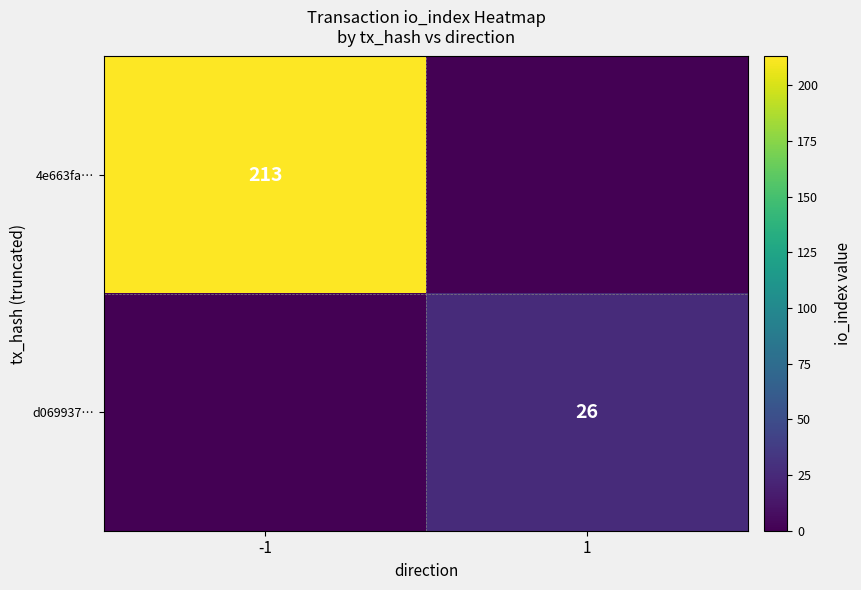

True or false: d069937… has a value of 6 at 1.

False